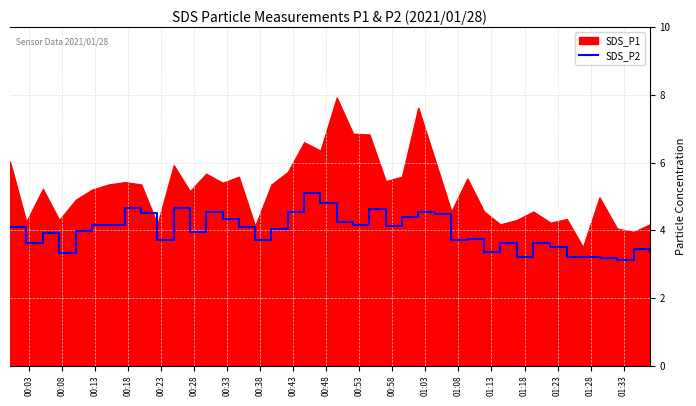

Where does the data first go above 4?

2021/01/28 00:00:08